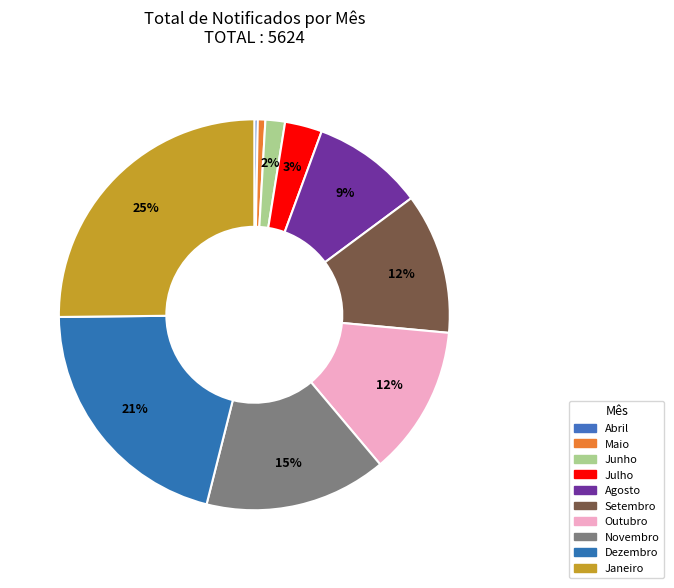

Which category has the biggest portion of the pie?

Janeiro